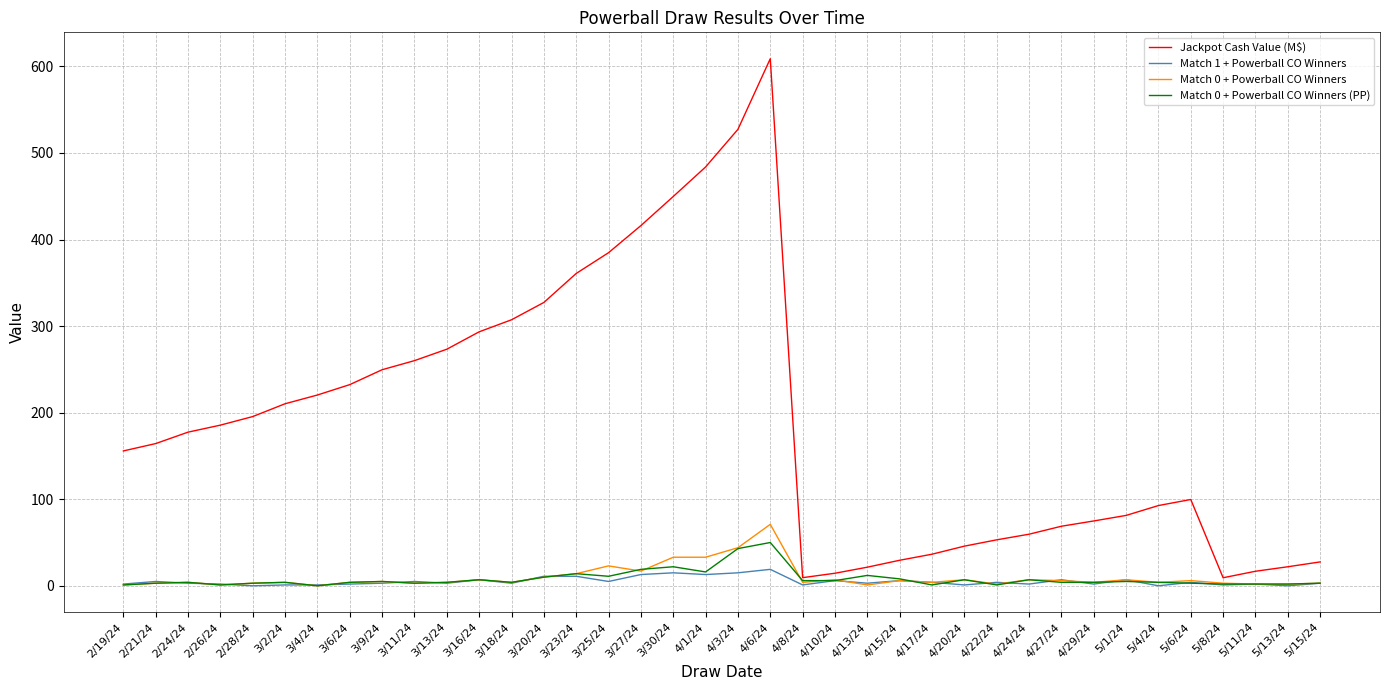

Which series has the widest spread of values?

Jackpot Cash Value (M$)